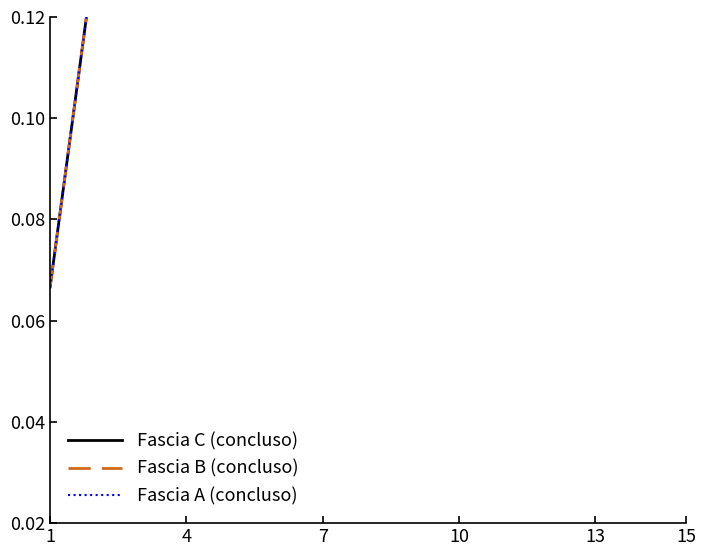

True or false: Fascia A (concluso) and Fascia C (concluso) cross at least once.

False